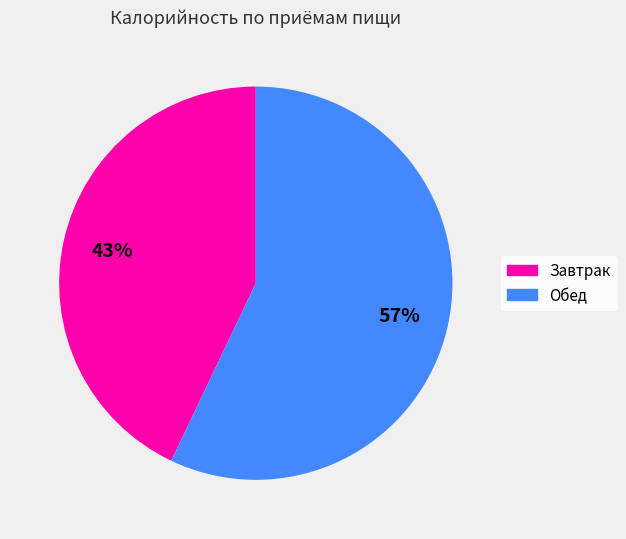

Is there a majority slice in this chart?

Yes